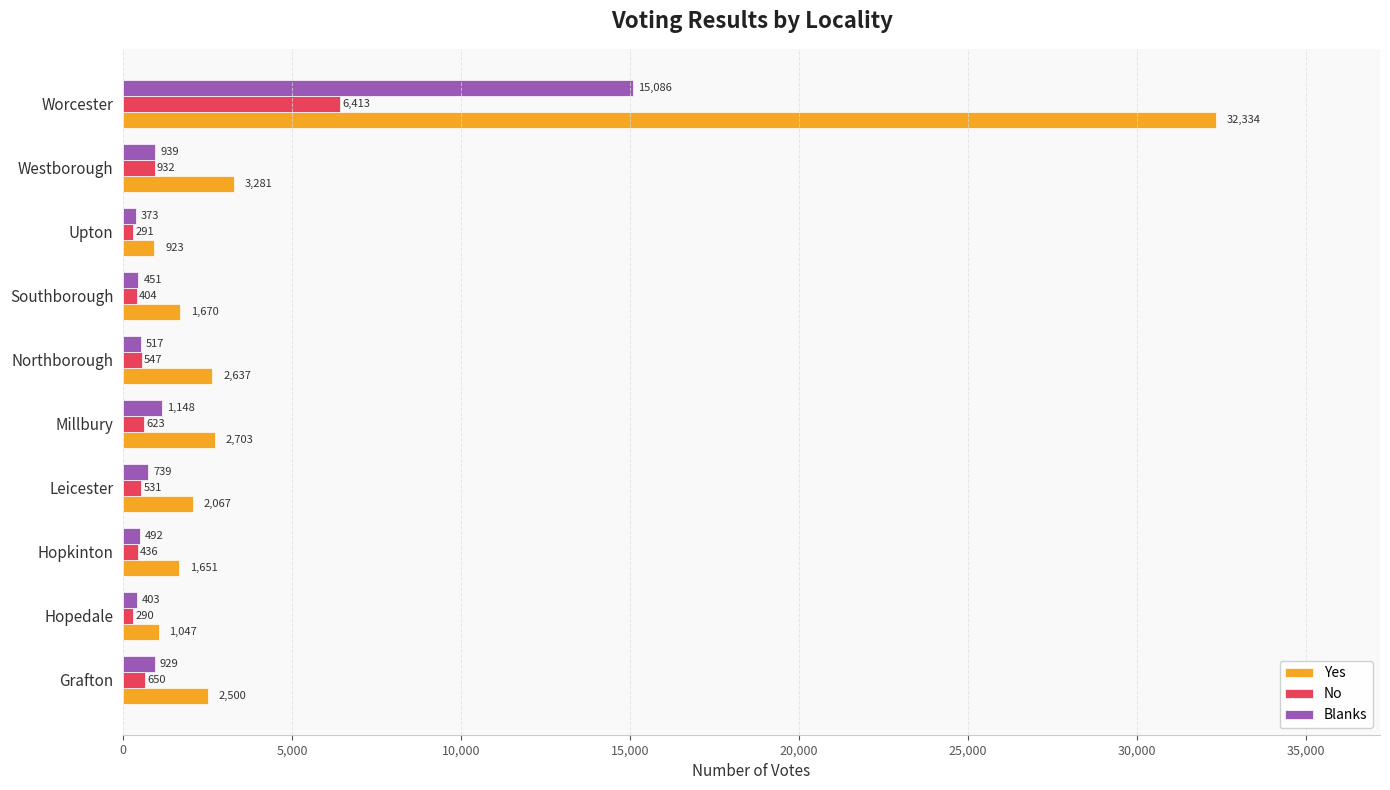

Where is No nearest to the value 3351?

Westborough